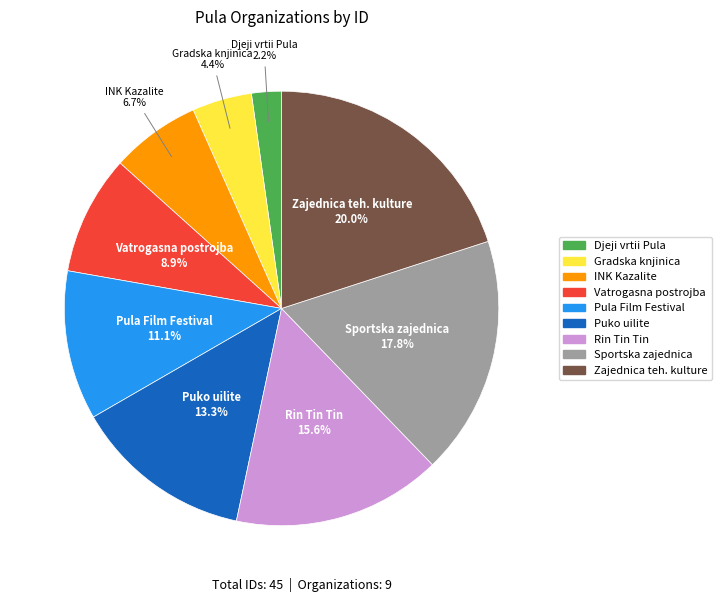

How many segments does this pie chart have?

9